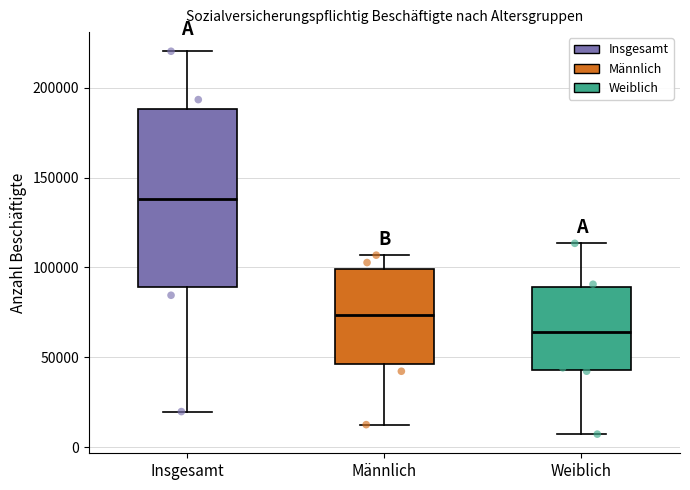

Which box is the tallest, from its lower edge to its upper edge?

Insgesamt